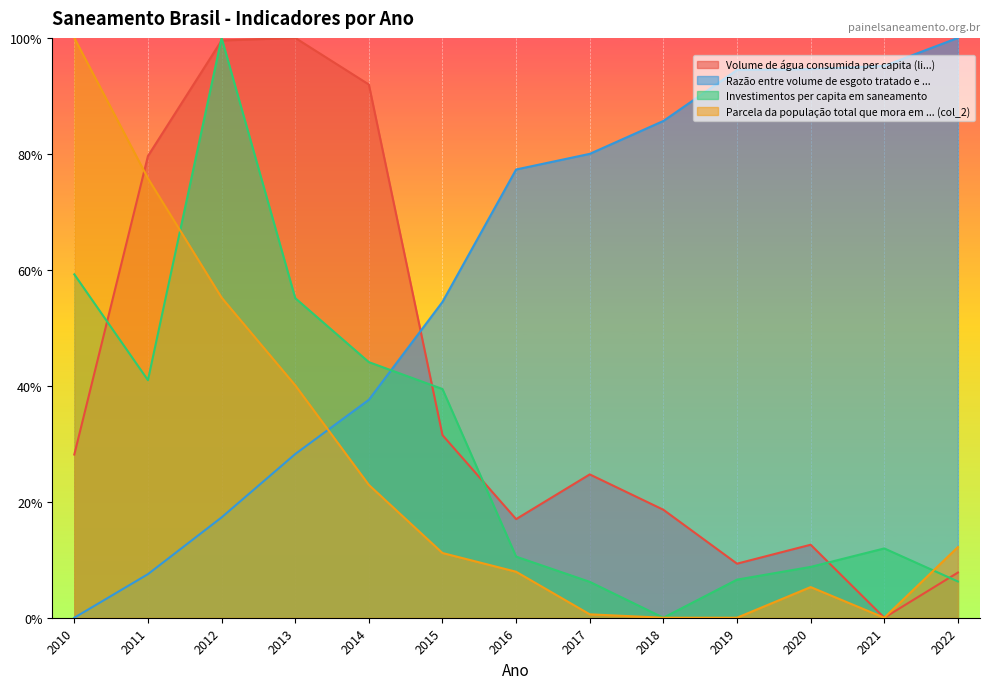

Between which two adjacent categories do Razão entre volume de esgoto tratado e ... and Parcela da população total que mora em ... (col_2) first intersect?

2013 and 2014